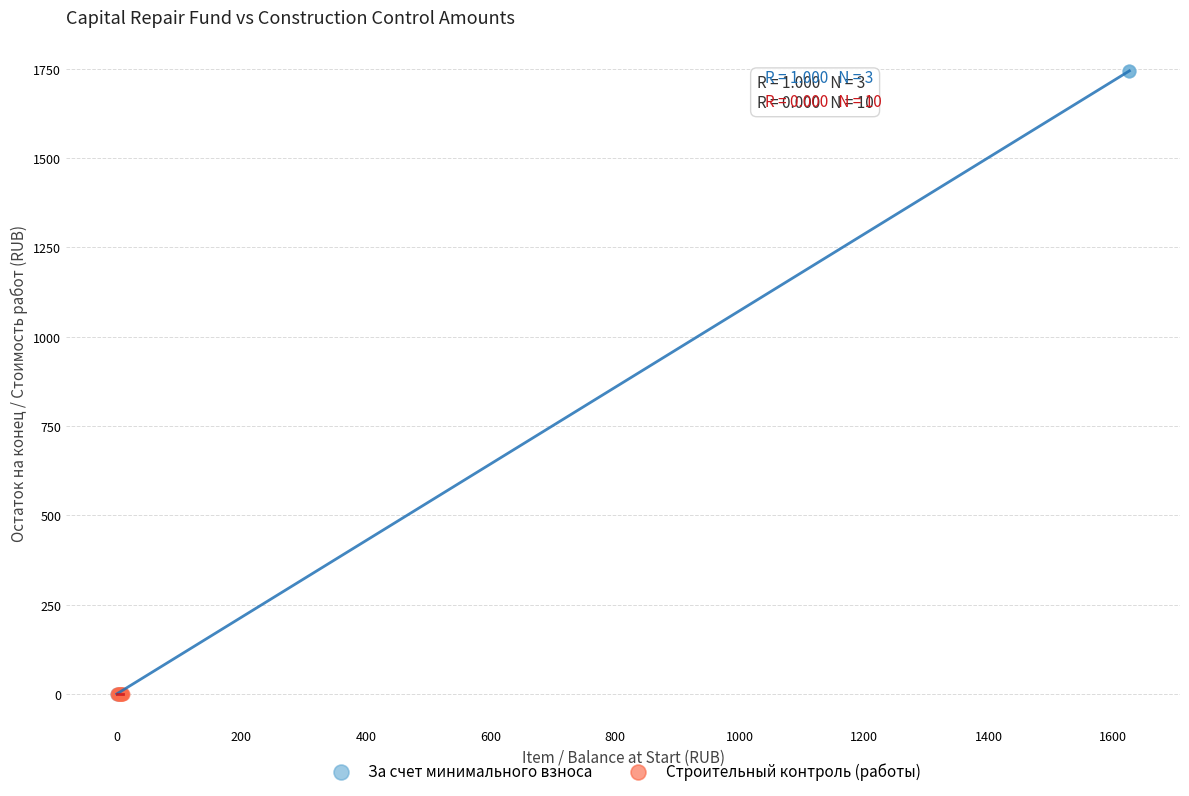

Which series reaches the maximum Y coordinate?

За счет минимального взноса